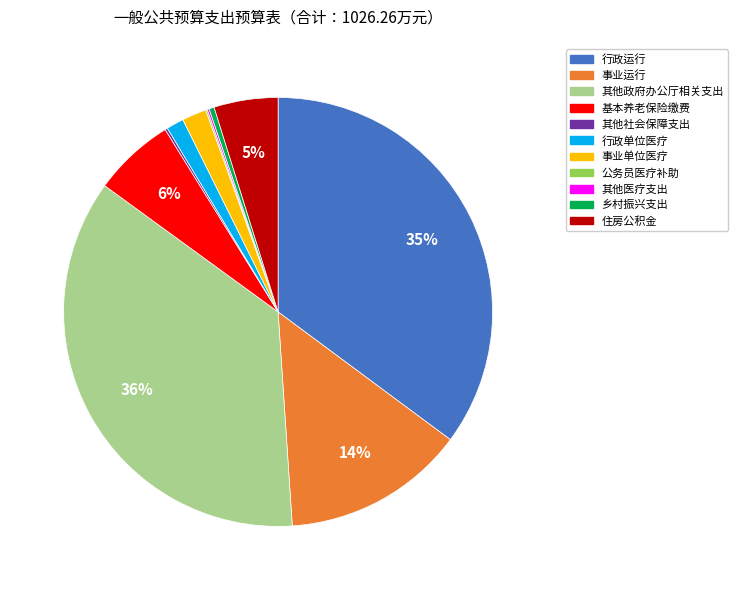

To the nearest percent, what portion does 住房公积金 represent?

5%